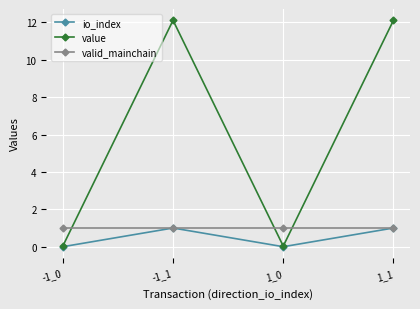

The io_index series shows -0.5 at -1_0. True or false?

False